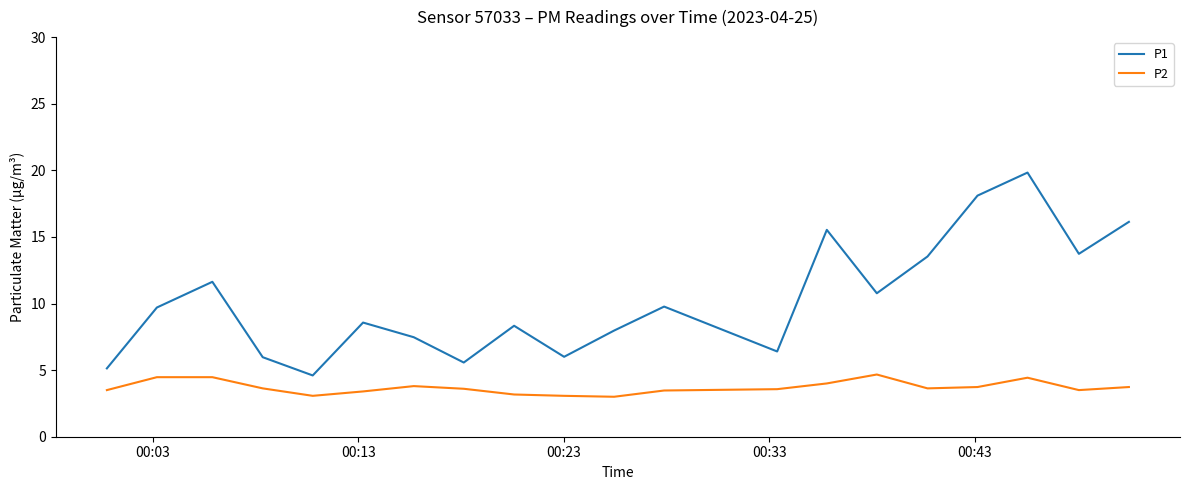

True or false: P1 and P2 cross at least once.

False